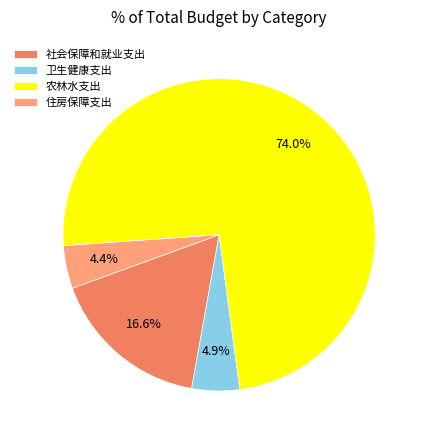

Is the sum of 卫生健康支出 and 农林水支出 greater than half?

Yes